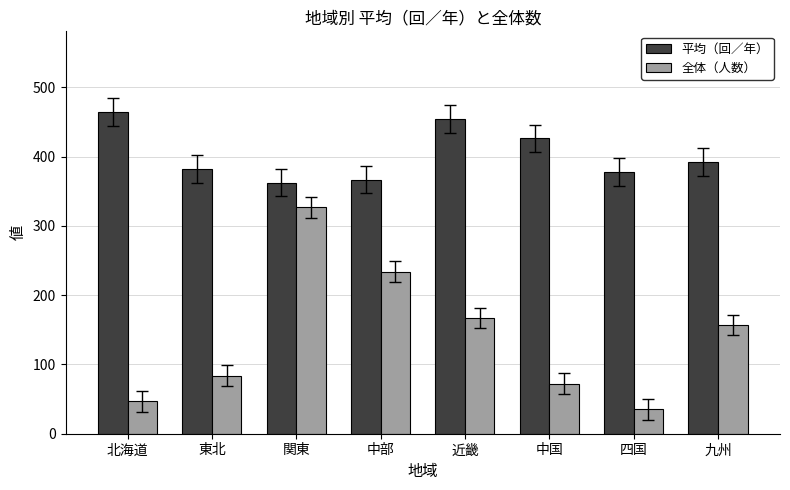

Between 関東 and 中国, which series saw the biggest shift?

全体（人数）